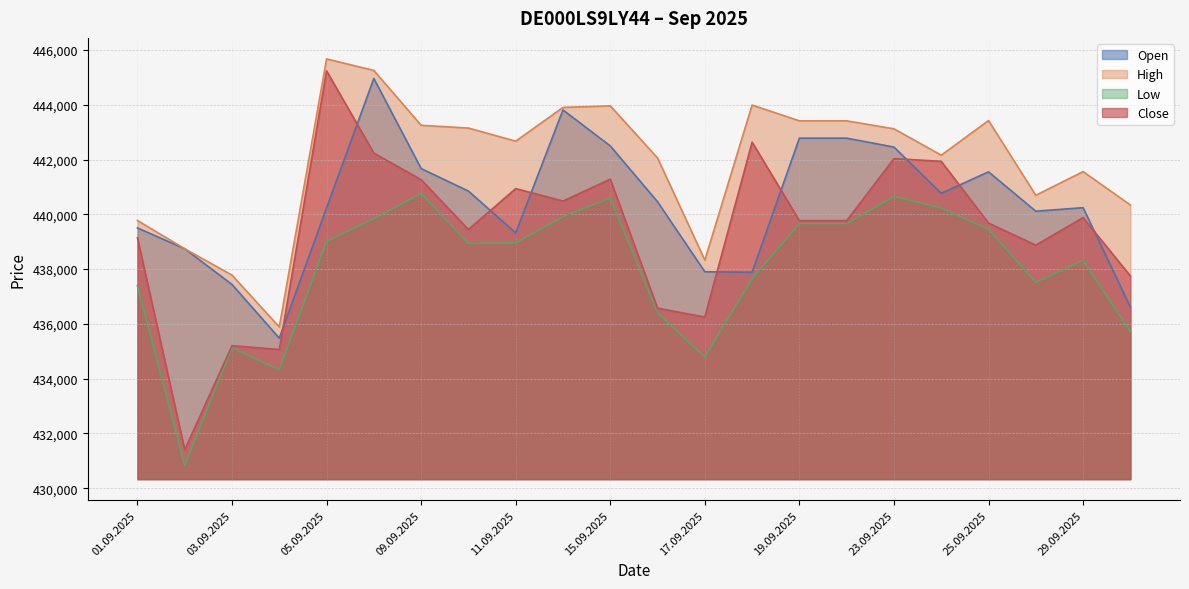

How many distinct data groups are displayed?

4